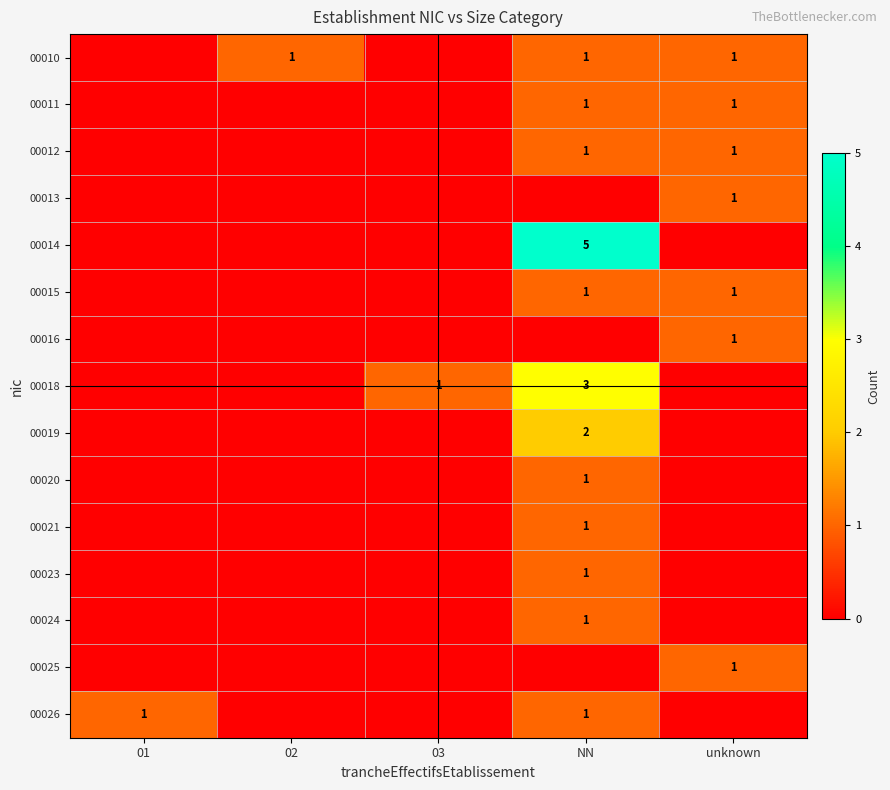

True or false: 00010 has a value of 1 at NN.

True